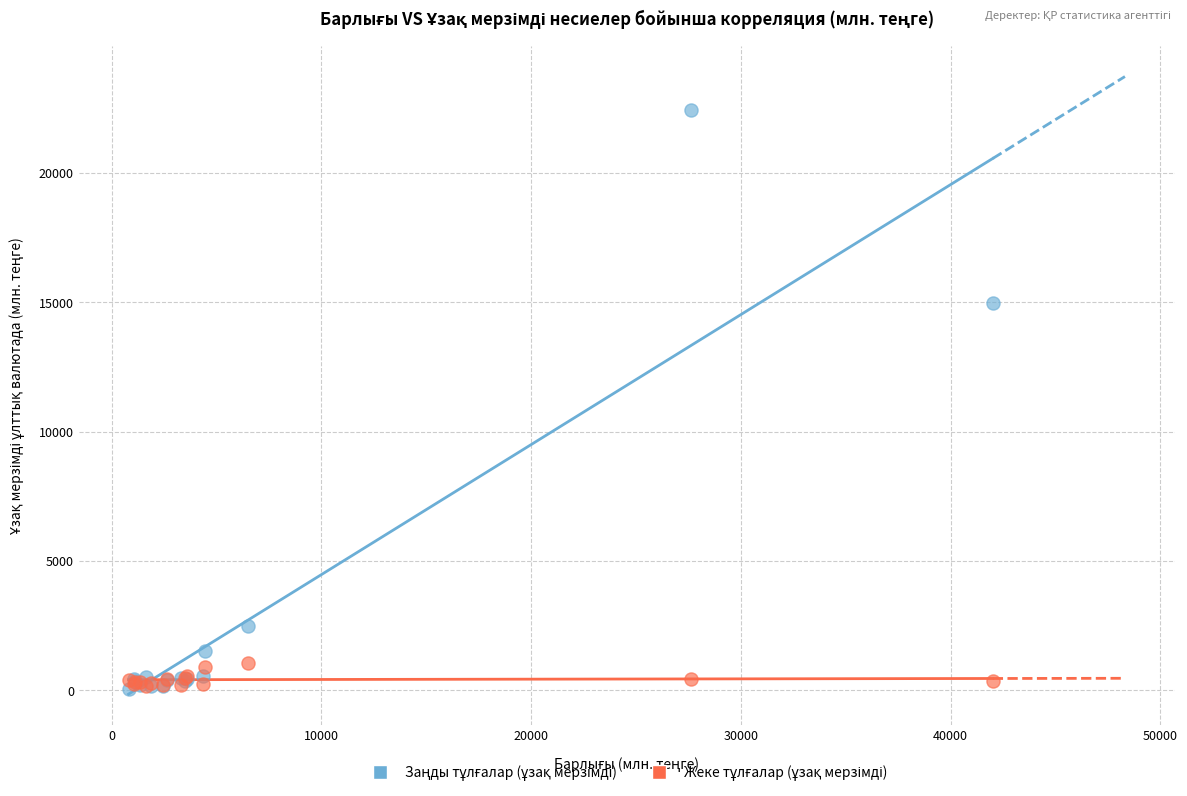

Across all series, what Y value is closest to 11253?

14958.3